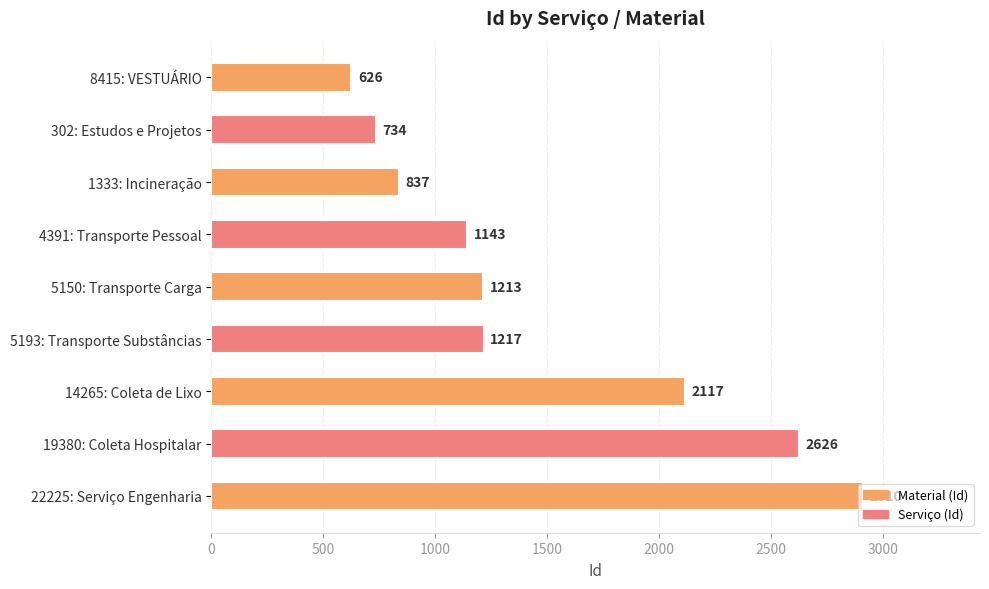

Is it true that the value at 5150: Transporte Carga is 502?

False